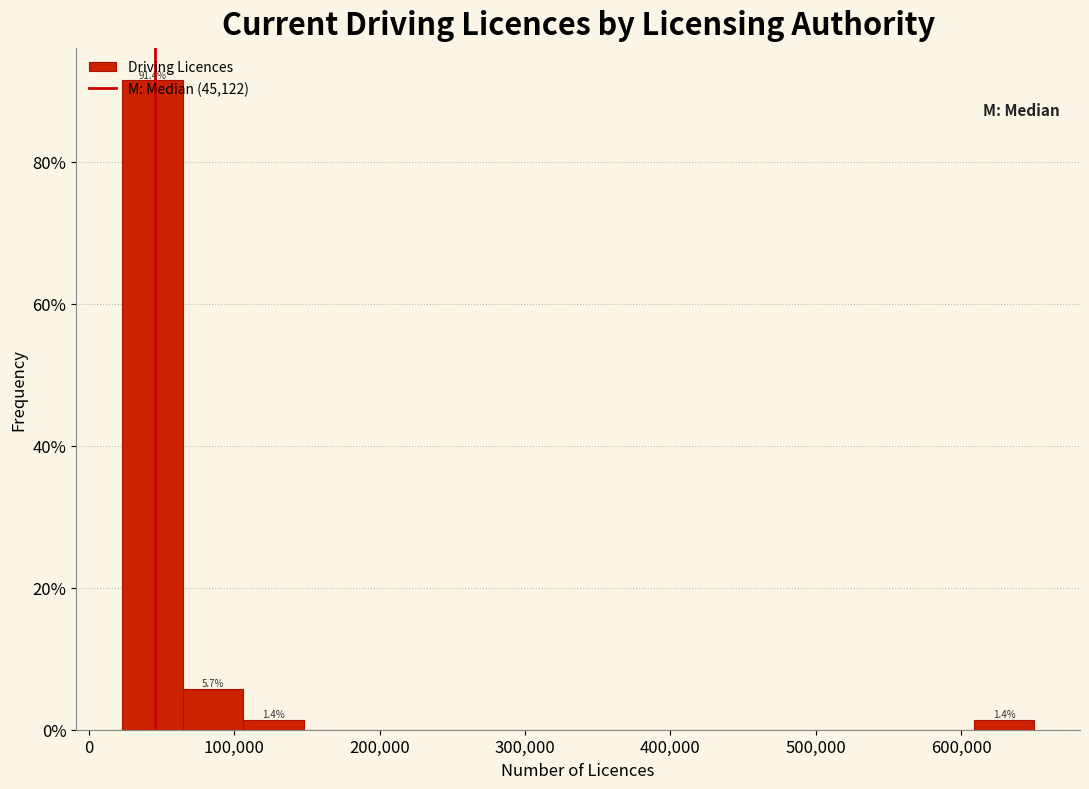

Which range on the x-axis has the tallest bar?

20000 to 60000